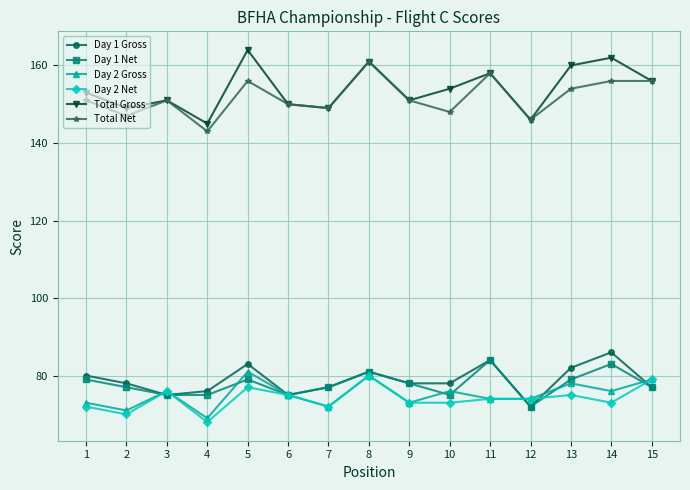

At which category does Total Net reach its first local peak?

3